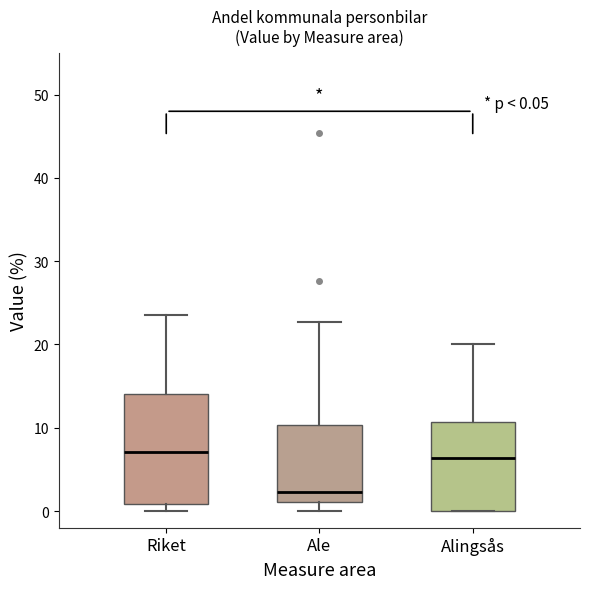

Which box's median line is the lowest?

Ale